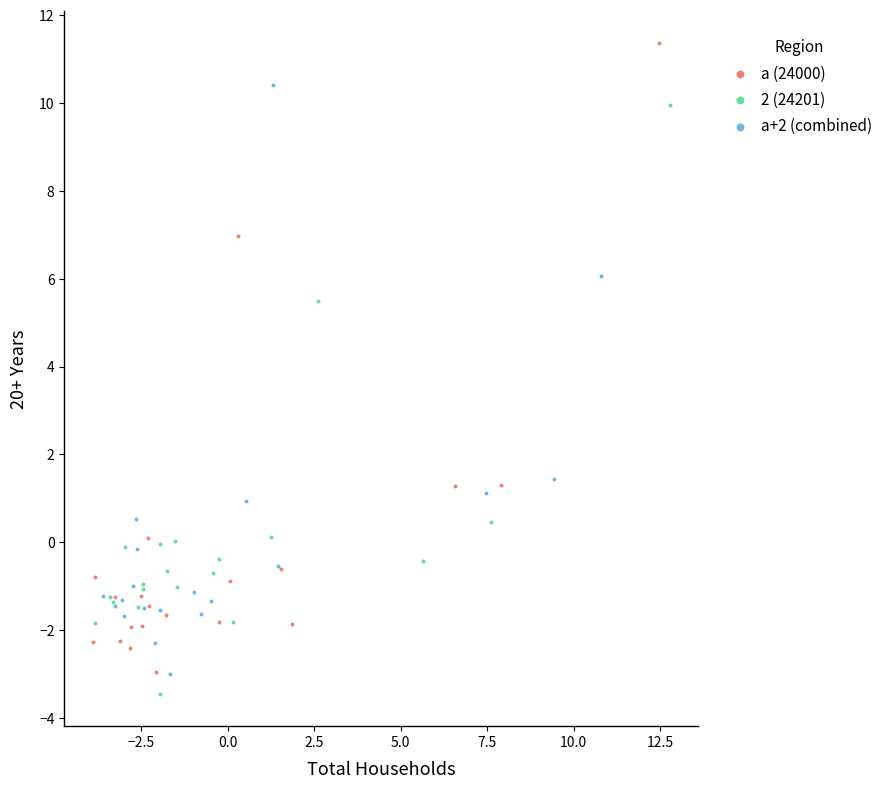

Which series reaches the maximum Y coordinate?

a (24000)